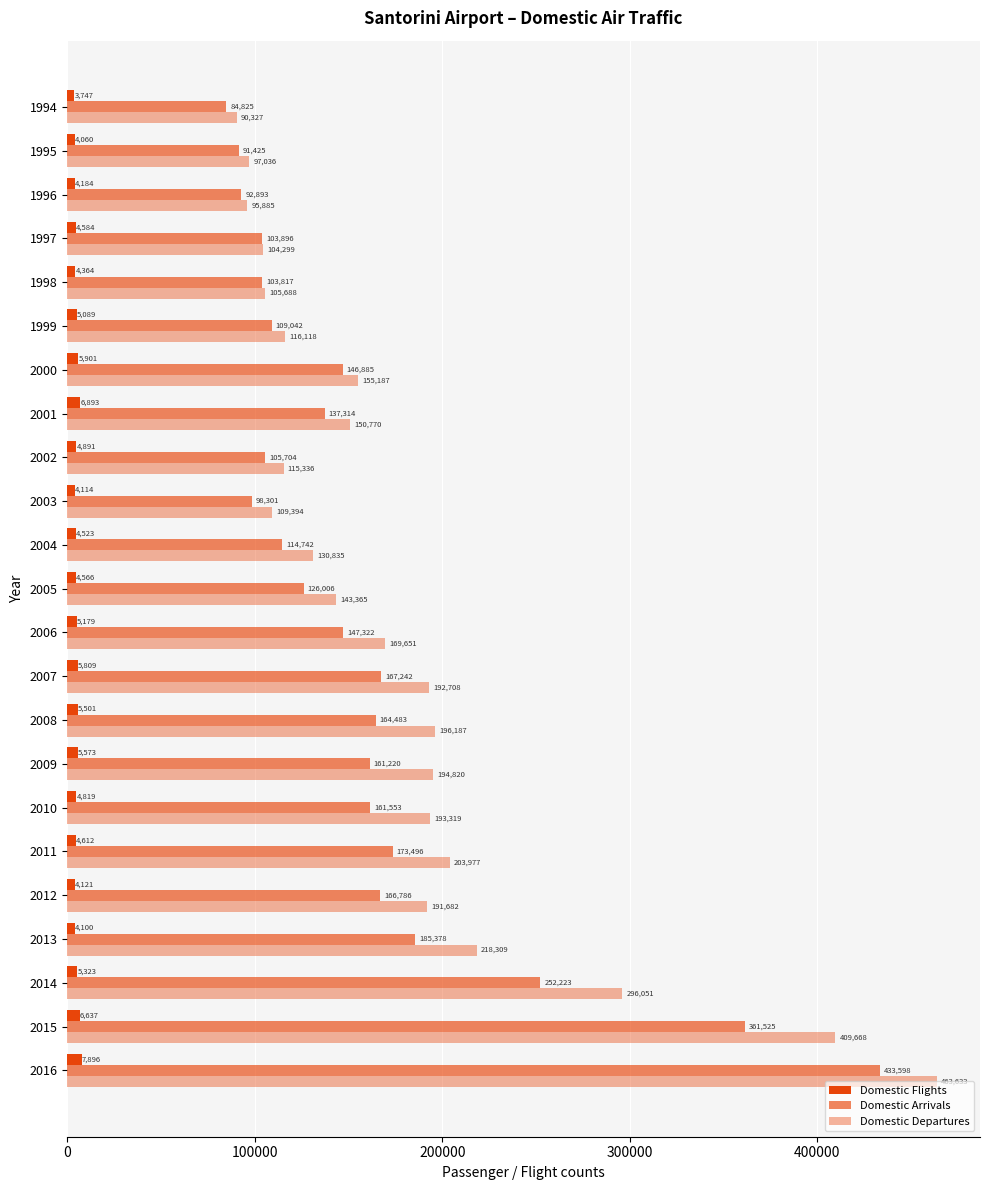

How many data points in Domestic Arrivals are less than 146885?

11